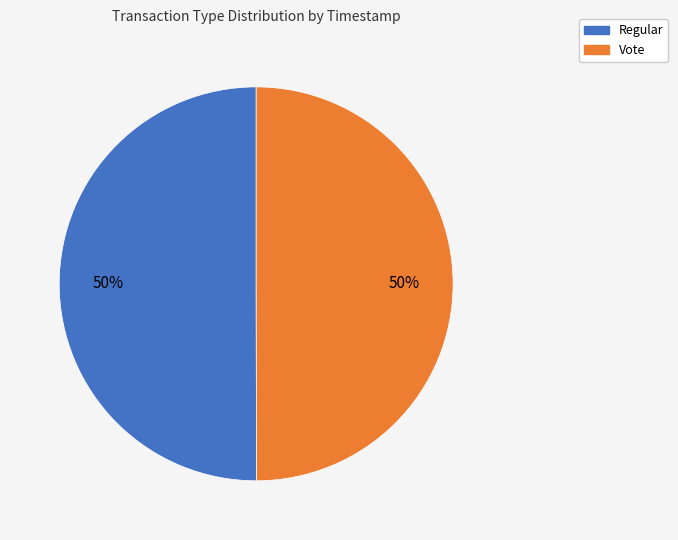

Count the number of slices in the pie.

2